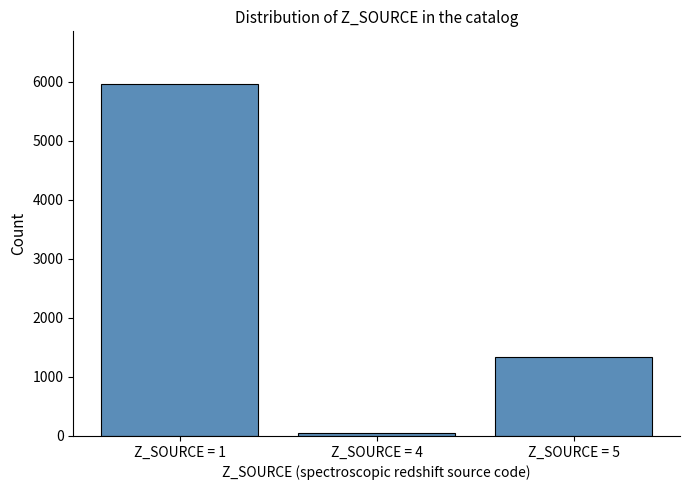

Which label corresponds to the largest value in the chart?

Z_SOURCE = 1